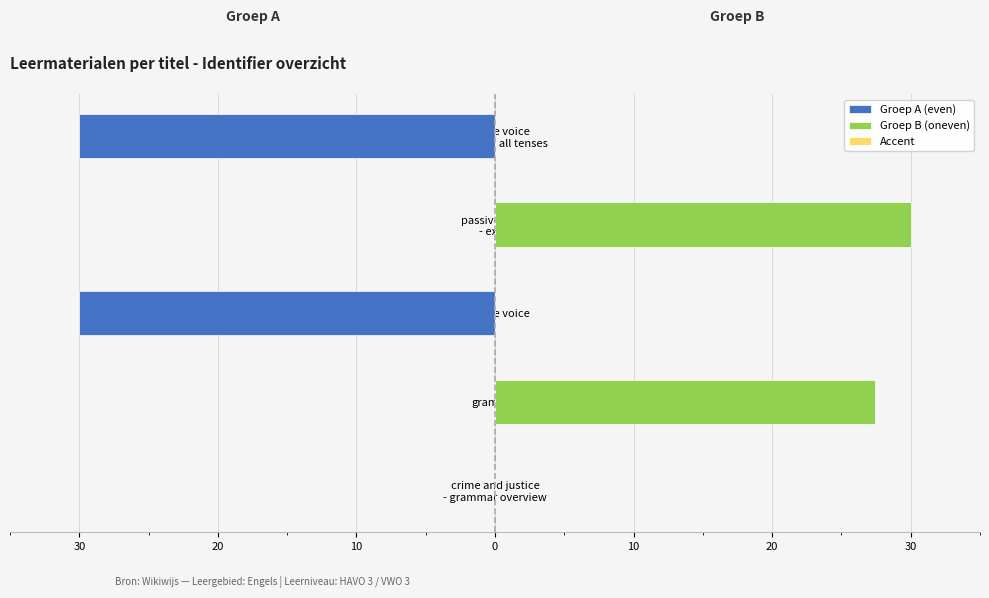

Between 20 and 10, which series saw the biggest shift?

Groep A (even)